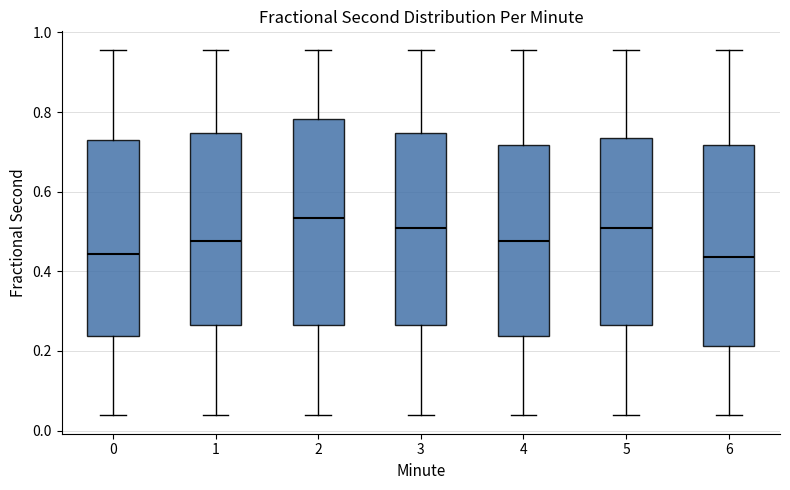

Reading left to right, transcribe this box plot: for each box, give where its median line is, the range the box spans, and where its two whiskers end, as read against the y-axis. The values are not printed on the chart, so give them approximately, as read against the axis.

0: median 0.44, box 0.24 to 0.72, whiskers 0.04 to 0.96
1: median 0.48, box 0.26 to 0.74, whiskers 0.04 to 0.96
2: median 0.54, box 0.26 to 0.78, whiskers 0.04 to 0.96
3: median 0.50, box 0.26 to 0.74, whiskers 0.04 to 0.96
4: median 0.48, box 0.24 to 0.72, whiskers 0.04 to 0.96
5: median 0.50, box 0.26 to 0.74, whiskers 0.04 to 0.96
6: median 0.44, box 0.22 to 0.72, whiskers 0.04 to 0.96